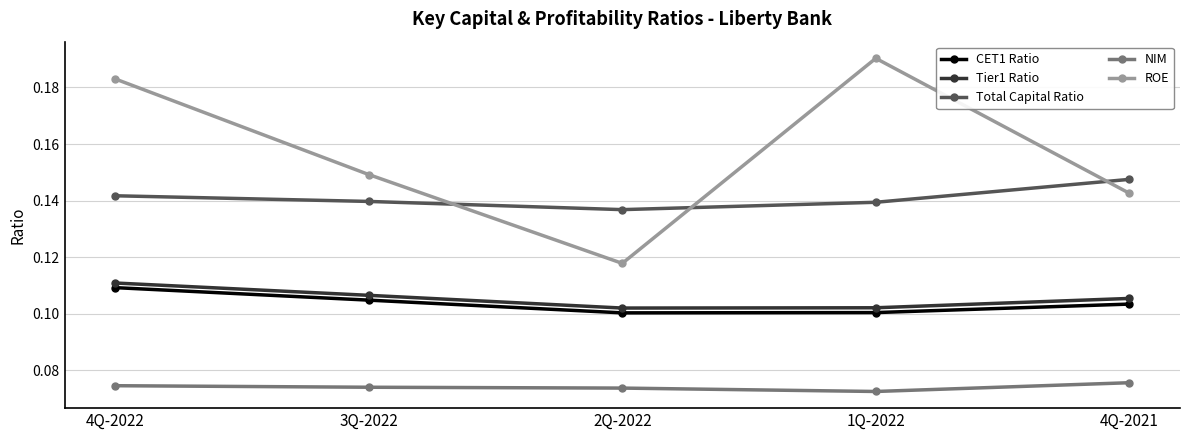

What position from the right is 1Q-2022?

2